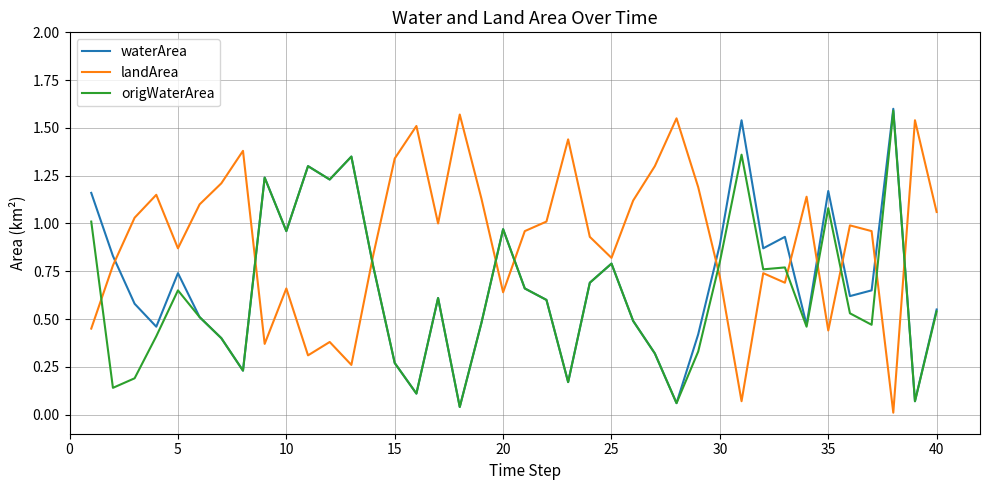

Which series has the largest total across all categories?

landArea